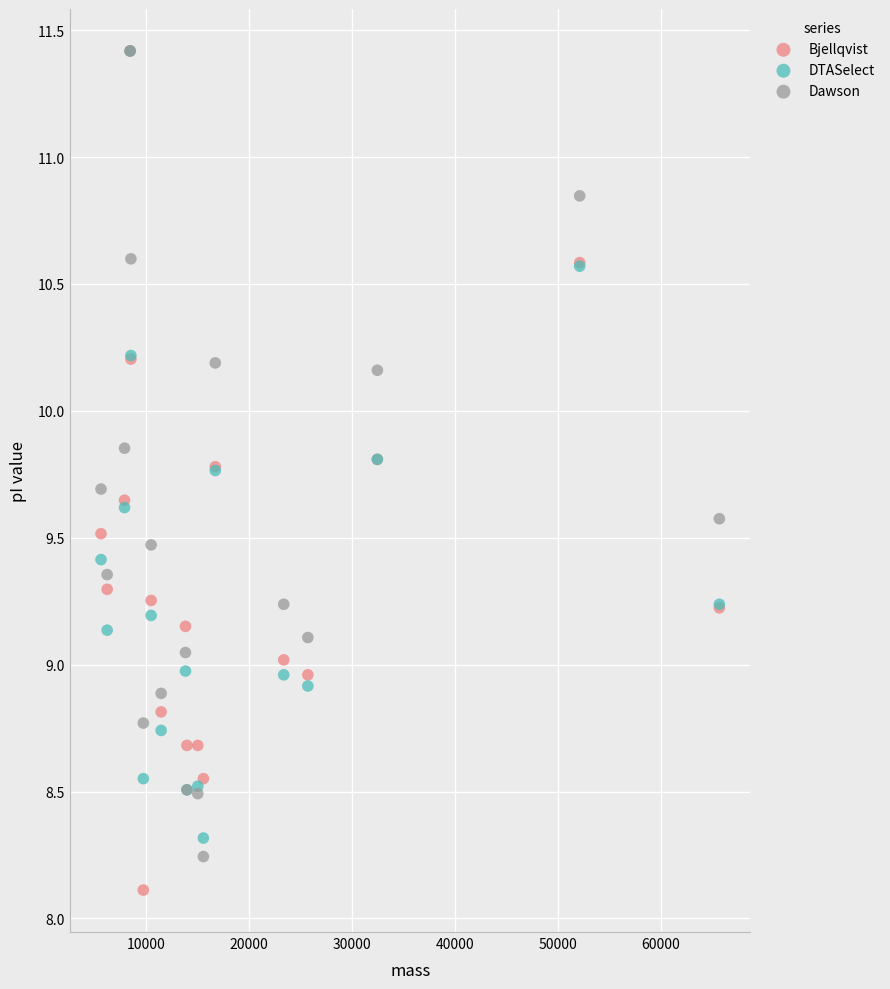

What are all the series names shown in the legend?

Bjellqvist, DTASelect, Dawson